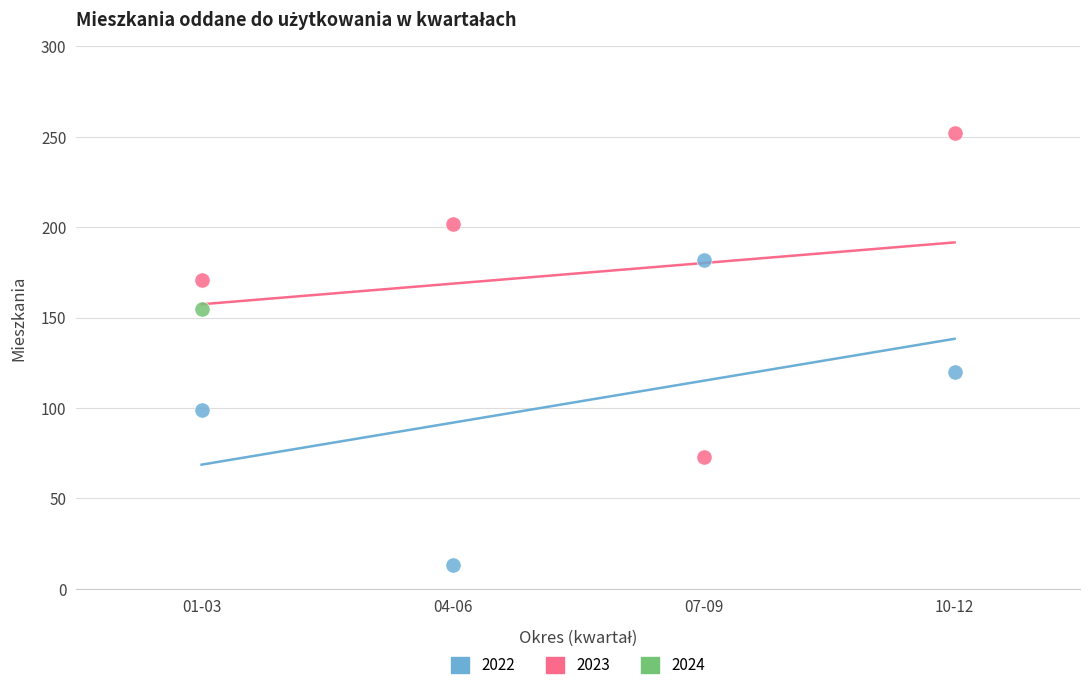

What are all the series names shown in the legend?

2022, 2023, 2024